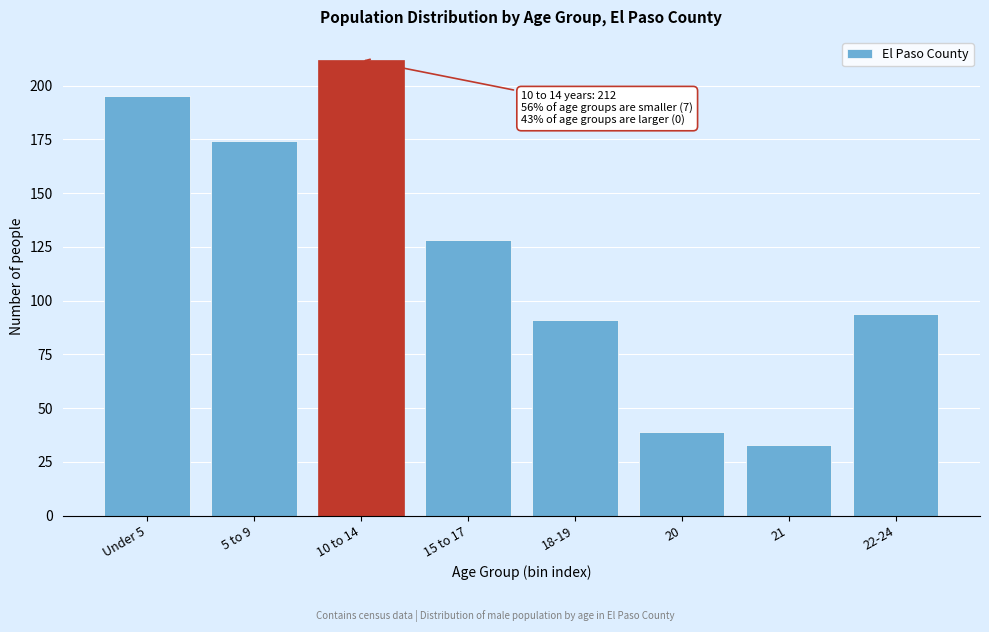

Reading left to right, what are all the values shown in this chart?

Under 5=195	5 to 9=174	10 to 14=212	15 to 17=128	18-19=91	20=39	21=33	22-24=94